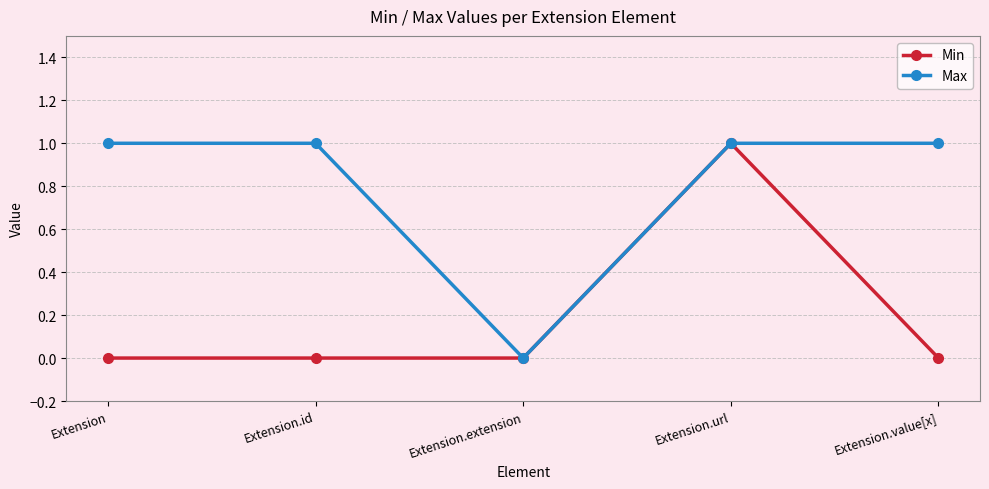

The value of Min at Extension is 0. True or false?

True